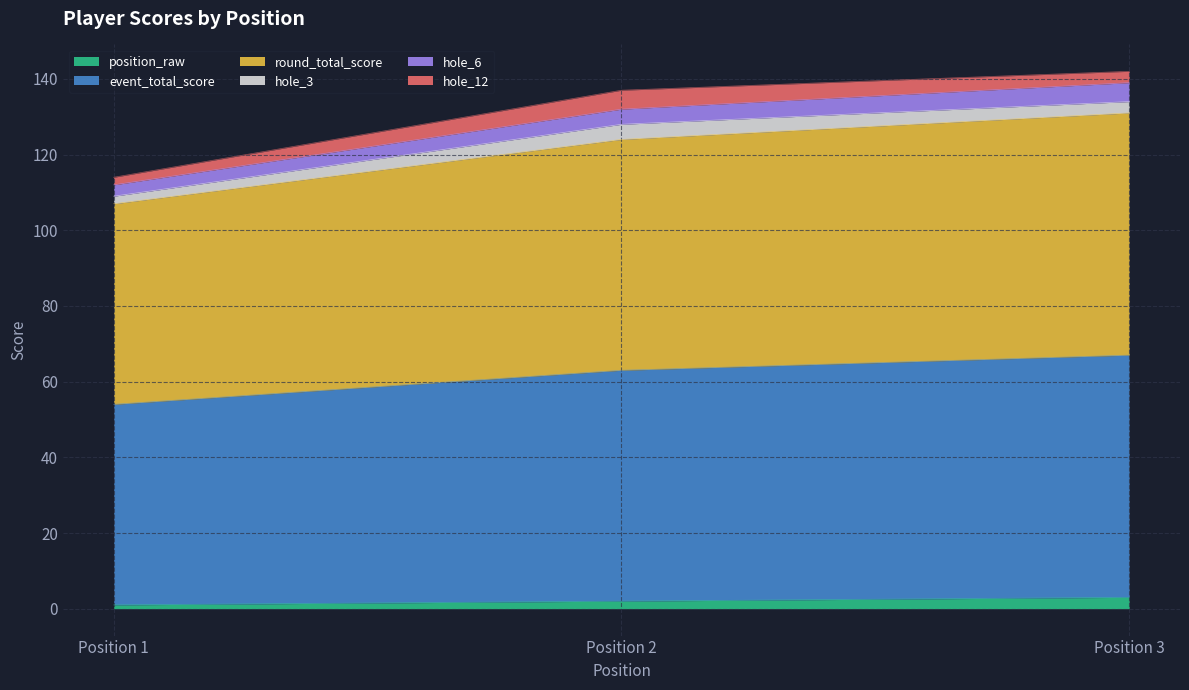

What is the difference between the position_raw values at 3 and 2?

1